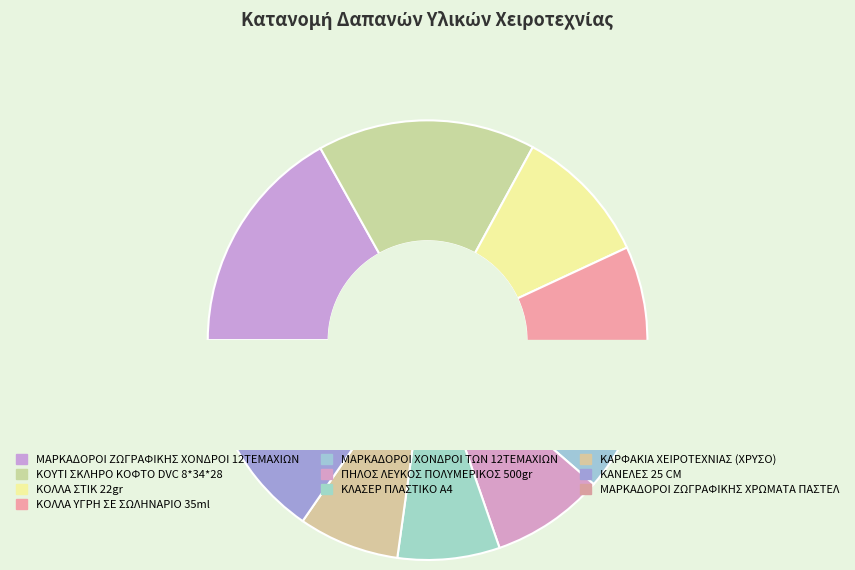

What is the total percentage of ΠΗΛΟΣ ΛΕΥΚΟΣ ΠΟΛΥΜΕΡΙΚΟΣ 500gr and ΜΑΡΚΑΔΟΡΟΙ ΖΩΓΡΑΦΙΚΗΣ ΧΡΩΜΑΤΑ ΠΑΣΤΕΛ?

14.6%